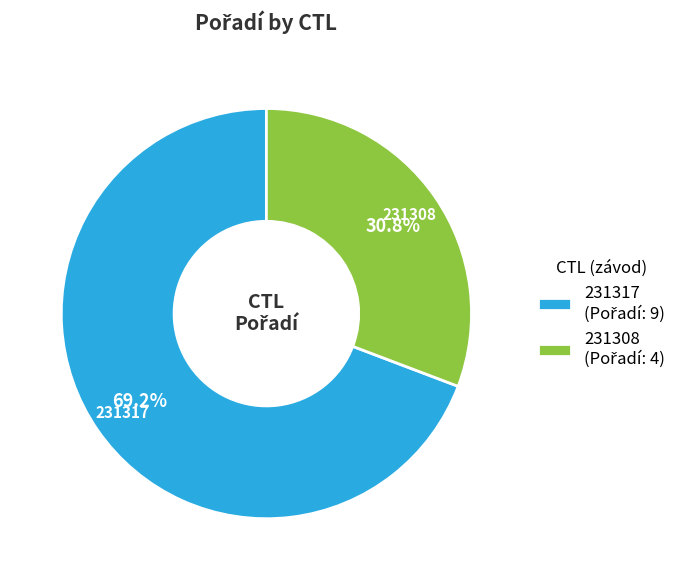

Rank the categories by value from lowest to highest.

231308, 231317